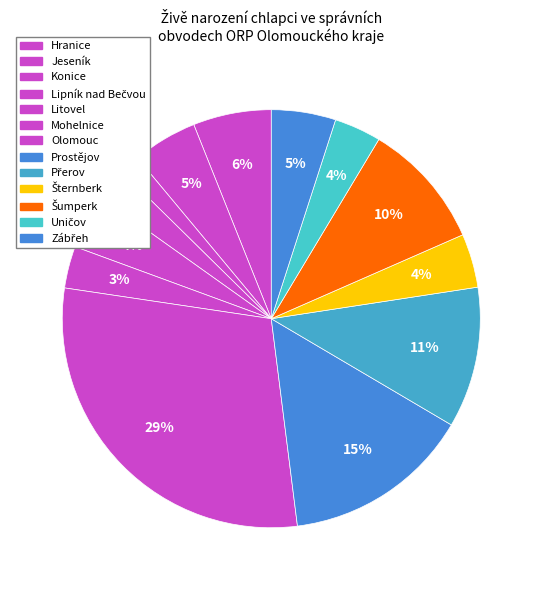

What percentage is the Zábřeh slice, to the nearest percent?

5%